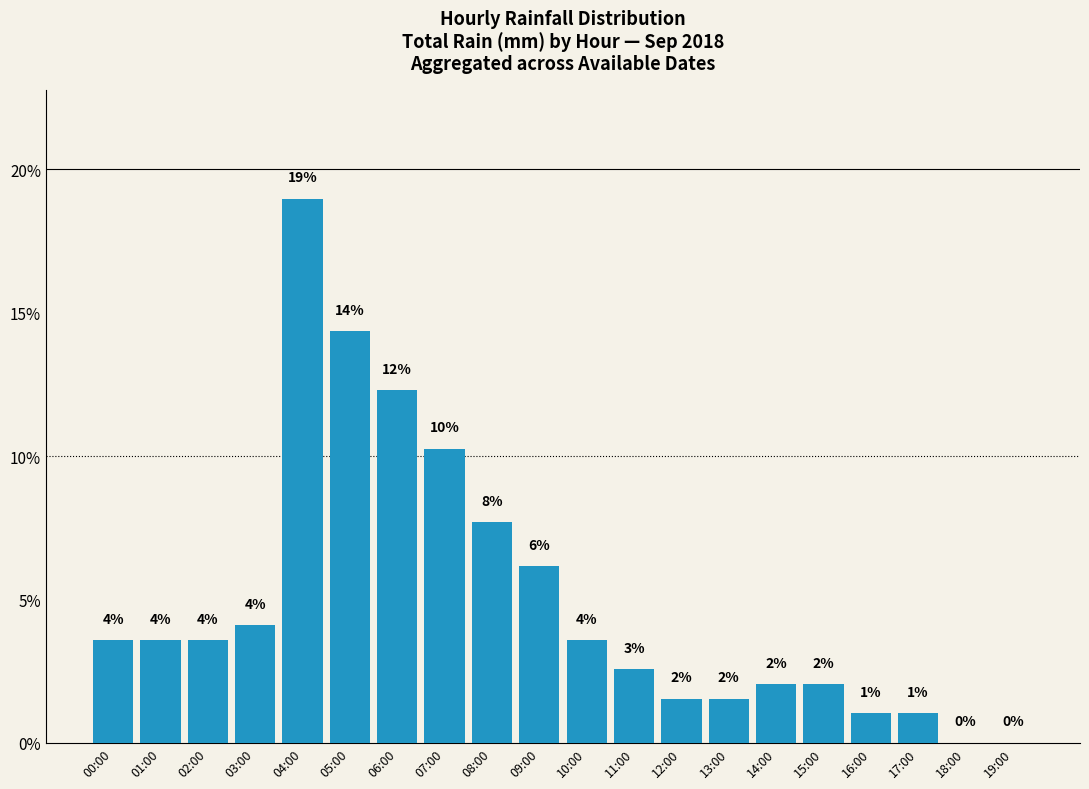

How many values are below 3?

9